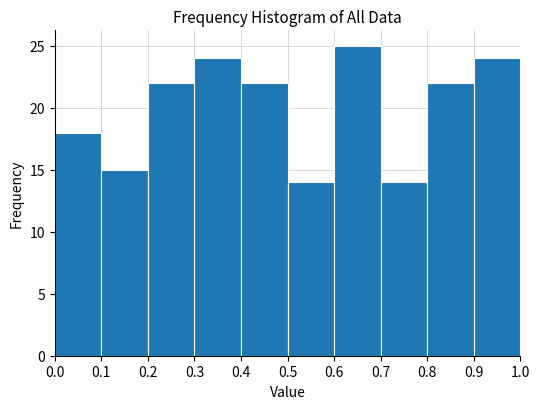

What is the height of the bar covering 0.6 to 0.7 on the x-axis? The values are not printed on the chart, so give them approximately, as read against the axis.

25